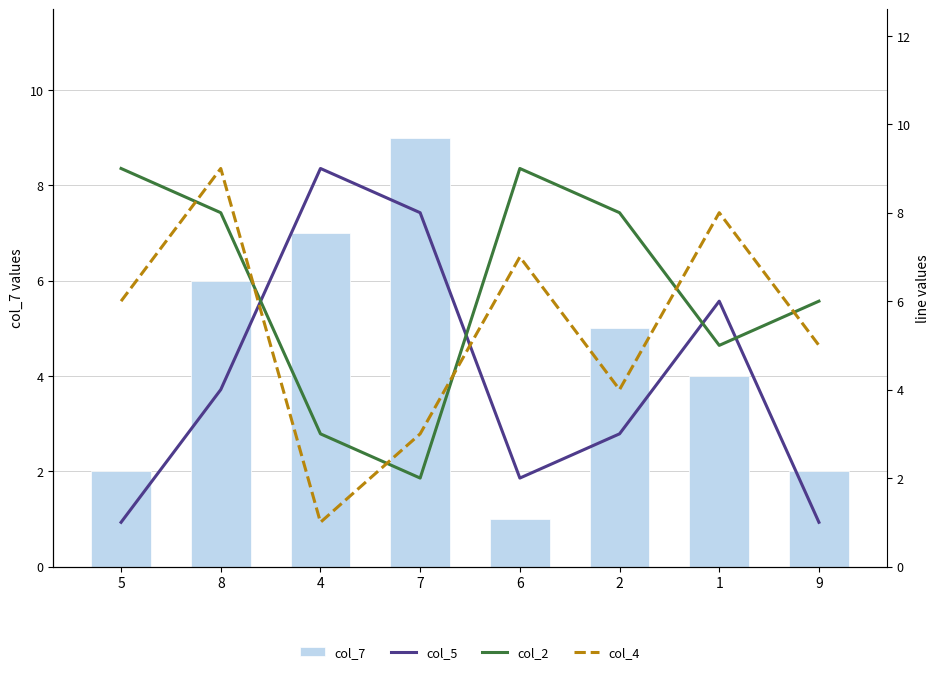

True or false: col_5 has a value of 2 at 1.

False